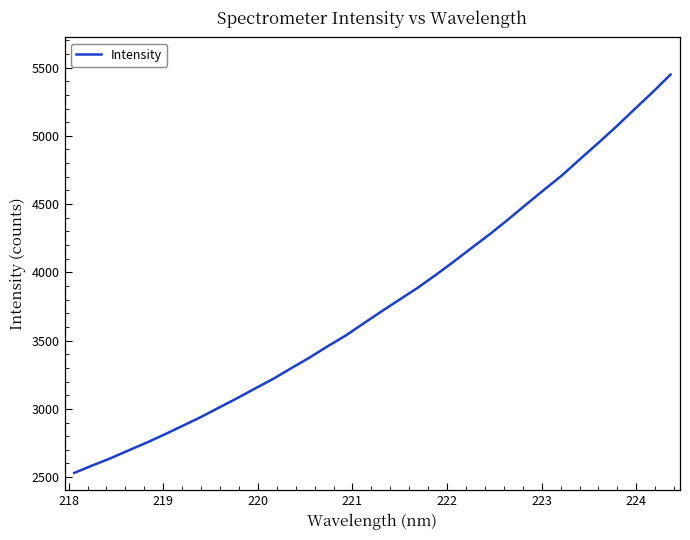

What is the maximum value shown in the chart?

5448.6